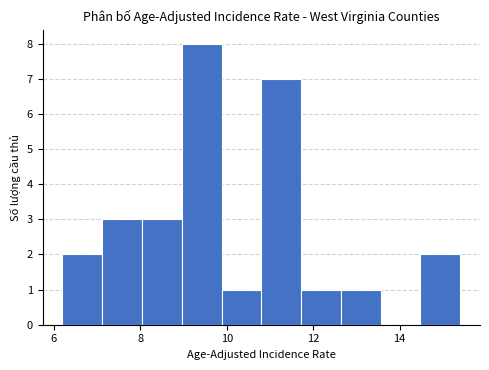

Reading left to right, transcribe this chart: for each bar, give the range it covers on the x-axis and its height. Neither the bar edges nor the heights are printed on the chart, so give them approximately, as read against the axes.

6.20 to 7.12: 2
7.12 to 8.04: 3
8.04 to 8.96: 3
8.96 to 9.88: 8
9.88 to 10.80: 1
10.80 to 11.72: 7
11.72 to 12.64: 1
12.64 to 13.56: 1
13.56 to 14.48: 0
14.48 to 15.40: 2